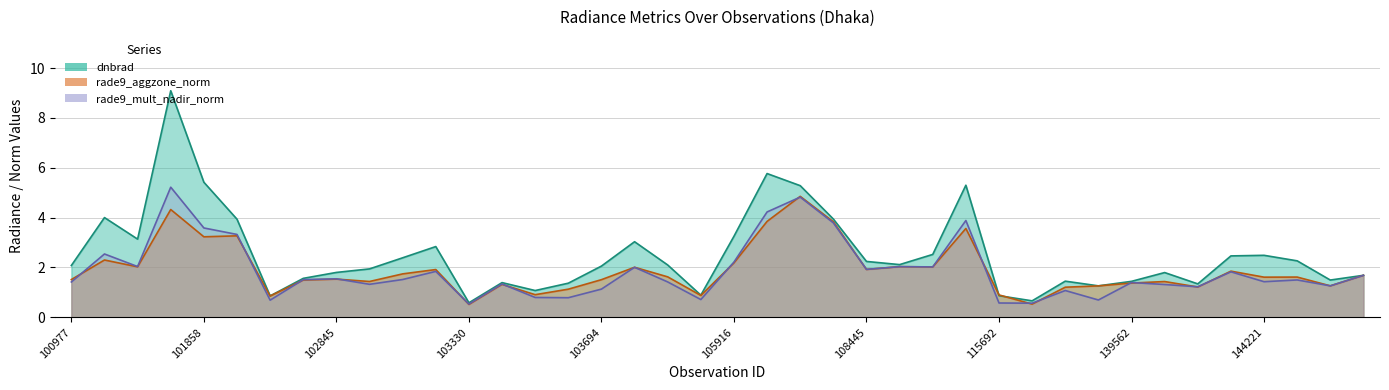

Reading right to left, extract all data points from this chart.

dnbrad: 144831=1.7	144634=1.5	144431=2.3	144221=2.5	144028=2.5	143639=1.3	143444=1.8	139562=1.4	132036=1.3	123676=1.4	122604=0.7	115692=0.9	112917=5.3	112066=2.5	109320=2.1	108445=2.2	106642=3.9	106466=5.3	106285=5.8	105916=3.2	104522=0.9	104405=2.1	103811=3.0	103694=2.1	103686=1.4	103566=1.1	103448=1.4	103330=0.6	103092=2.8	103083=2.4	102964=1.9	102845=1.8	102724=1.6	102602=0.9	101986=3.9	101858=5.4	101727=9.1	101111=3.1	101102=4.0	100977=2.1
rade9_aggzone_norm: 144831=1.7	144634=1.3	144431=1.6	144221=1.6	144028=1.9	143639=1.2	143444=1.4	139562=1.4	132036=1.3	123676=1.2	122604=0.5	115692=0.9	112917=3.6	112066=2.0	109320=2.0	108445=1.9	106642=3.8	106466=4.9	106285=3.8	105916=2.2	104522=0.9	104405=1.6	103811=2.0	103694=1.5	103686=1.1	103566=0.9	103448=1.3	103330=0.5	103092=1.9	103083=1.7	102964=1.4	102845=1.5	102724=1.5	102602=0.9	101986=3.3	101858=3.2	101727=4.3	101111=2.0	101102=2.3	100977=1.5
rade9_mult_nadir_norm: 144831=1.7	144634=1.3	144431=1.5	144221=1.4	144028=1.8	143639=1.2	143444=1.3	139562=1.4	132036=0.7	123676=1.1	122604=0.6	115692=0.6	112917=3.9	112066=2.0	109320=2.0	108445=1.9	106642=3.8	106466=4.8	106285=4.2	105916=2.2	104522=0.7	104405=1.4	103811=2.0	103694=1.1	103686=0.8	103566=0.8	103448=1.3	103330=0.5	103092=1.8	103083=1.5	102964=1.3	102845=1.5	102724=1.5	102602=0.7	101986=3.3	101858=3.6	101727=5.2	101111=2.0	101102=2.5	100977=1.4